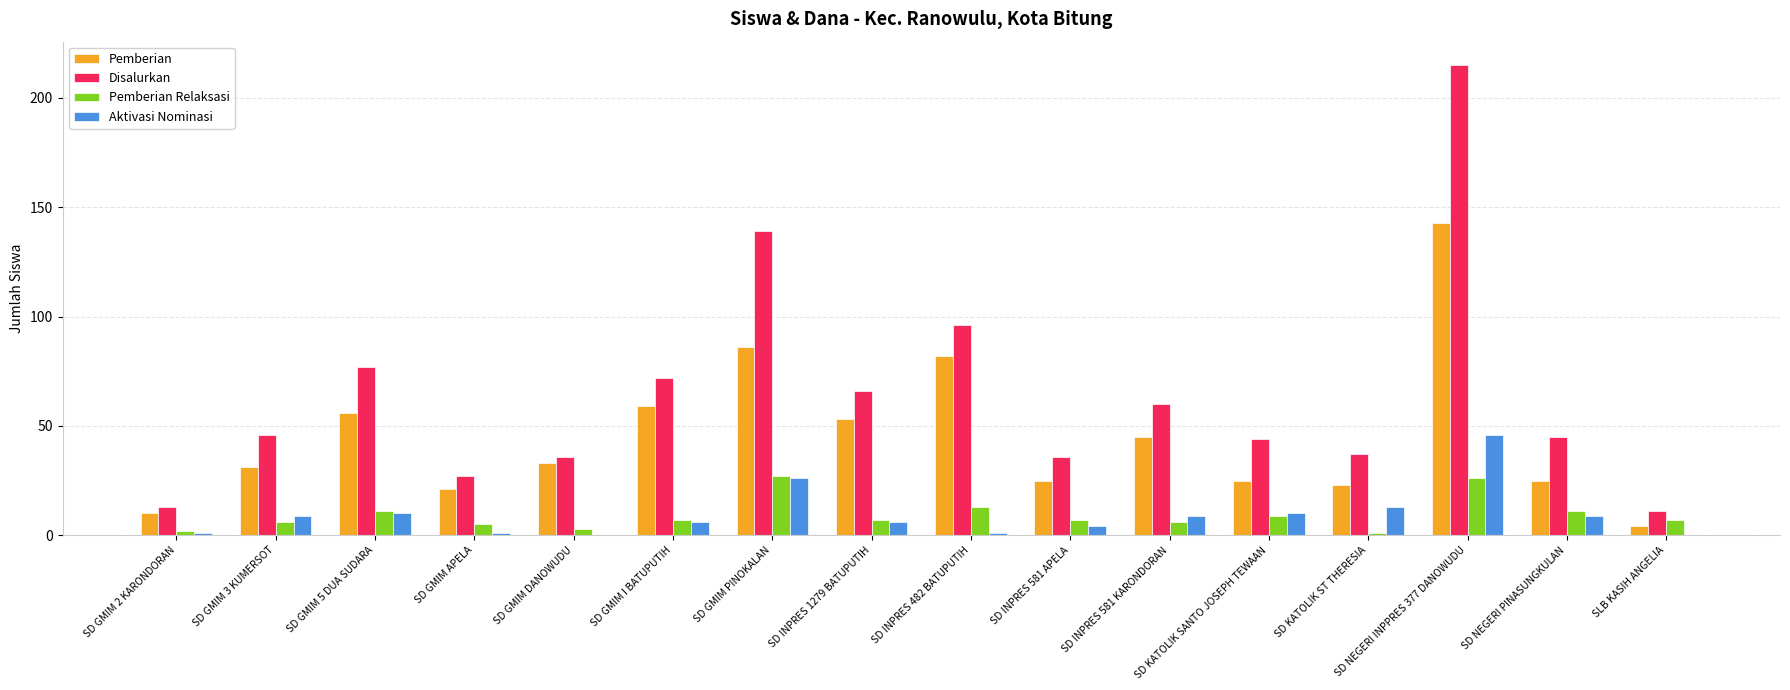

Reading left to right, list all the values displayed in this chart.

Pemberian: 10	31	56	21	33	59	86	53	82	25	45	25	23	143	25	4
Disalurkan: 13	46	77	27	36	72	139	66	96	36	60	44	37	215	45	11
Pemberian Relaksasi: 2	6	11	5	3	7	27	7	13	7	6	9	1	26	11	7
Aktivasi Nominasi: 1	9	10	1	0	6	26	6	1	4	9	10	13	46	9	0